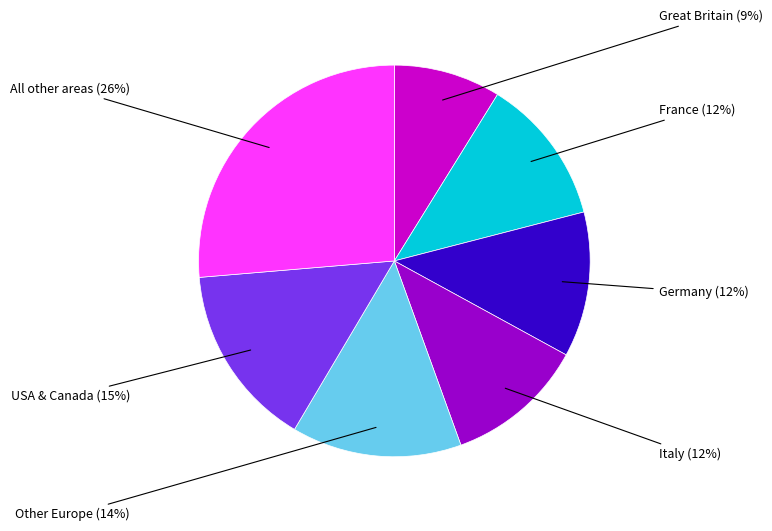

Is there any slice that represents more than half of the pie?

No